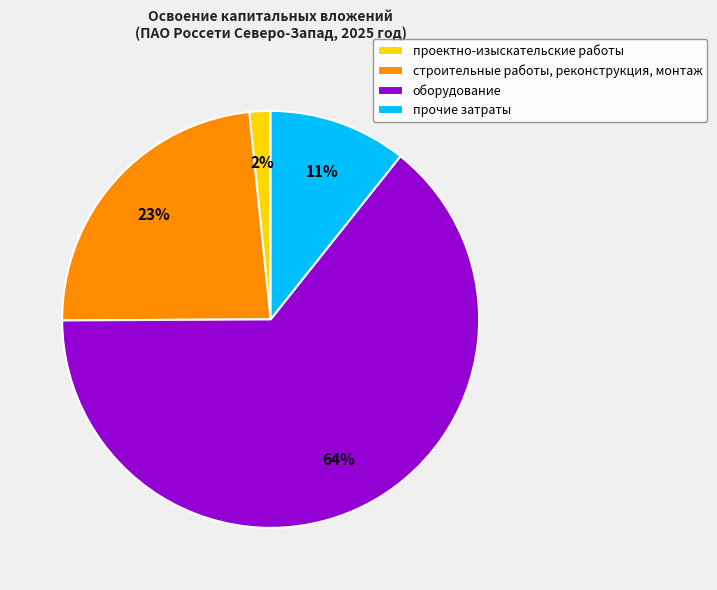

What is the largest slice in the pie chart?

оборудование